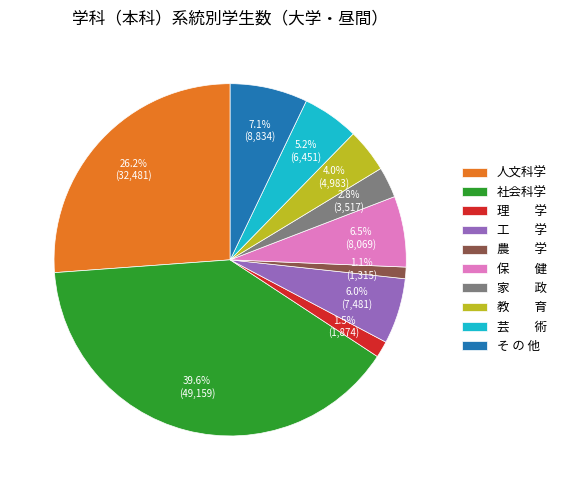

Does 農 学 represent more than half of the total?

No